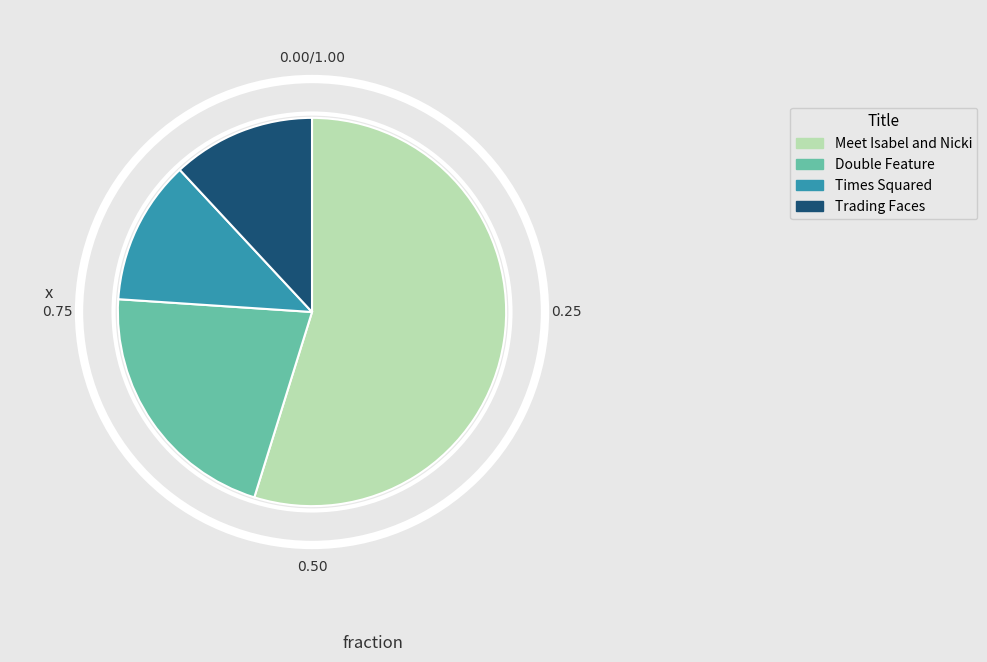

Combined, do Double Feature and Times Squared account for over 50%?

No